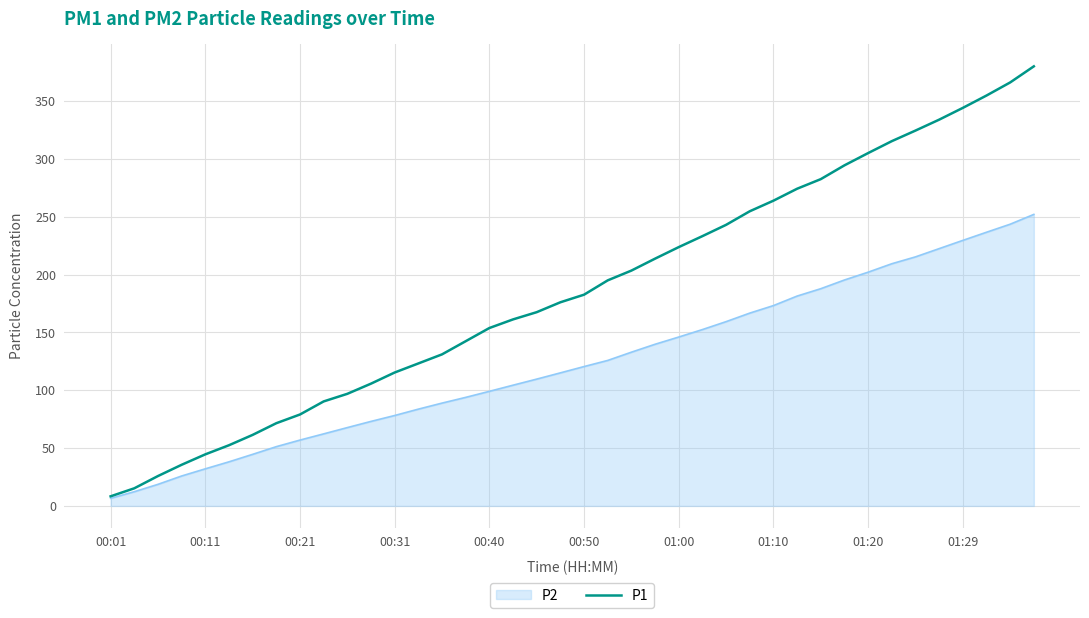

Rank the series by their average value, from highest to lowest.

P1, P2